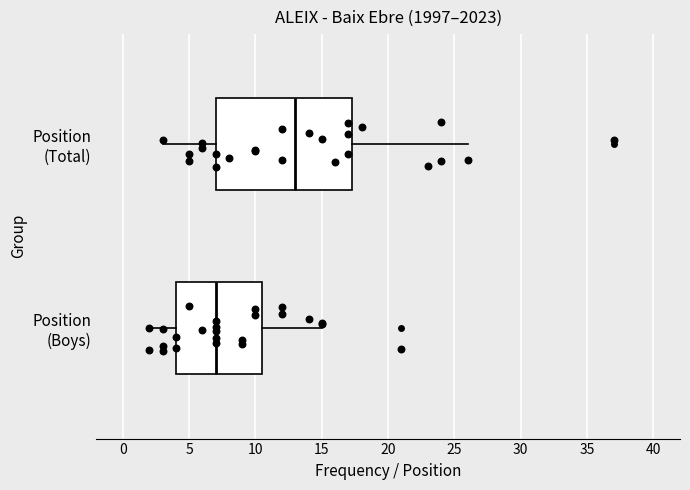

Where does the right whisker of the box for Position (Total) end on the x-axis? The values are not printed on the chart, so give them approximately, as read against the axis.

26.0